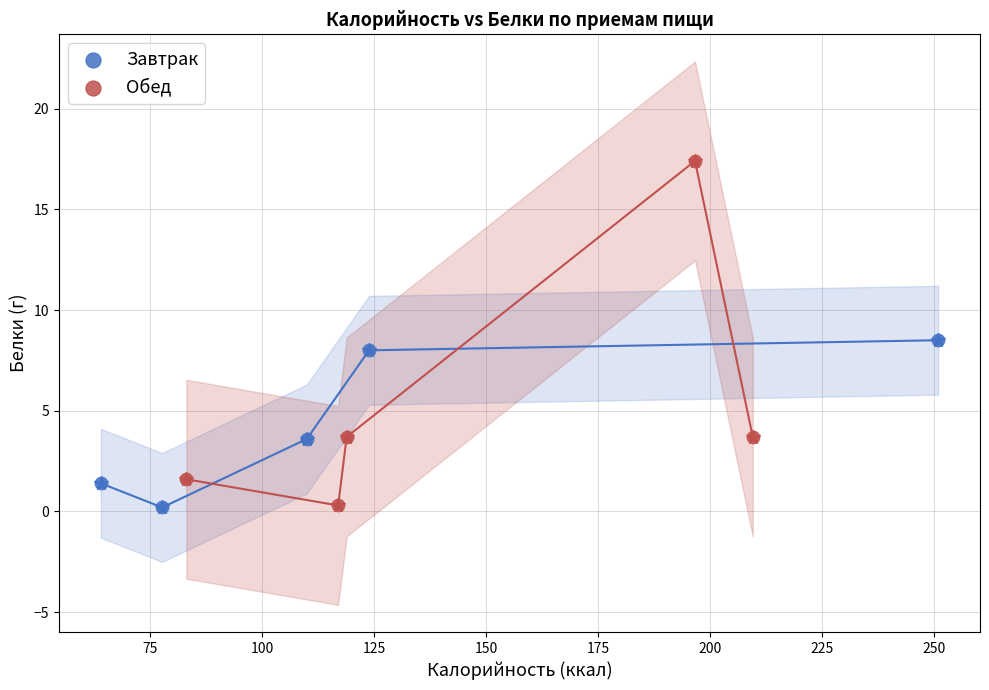

Which series reaches the maximum Y coordinate?

Обед